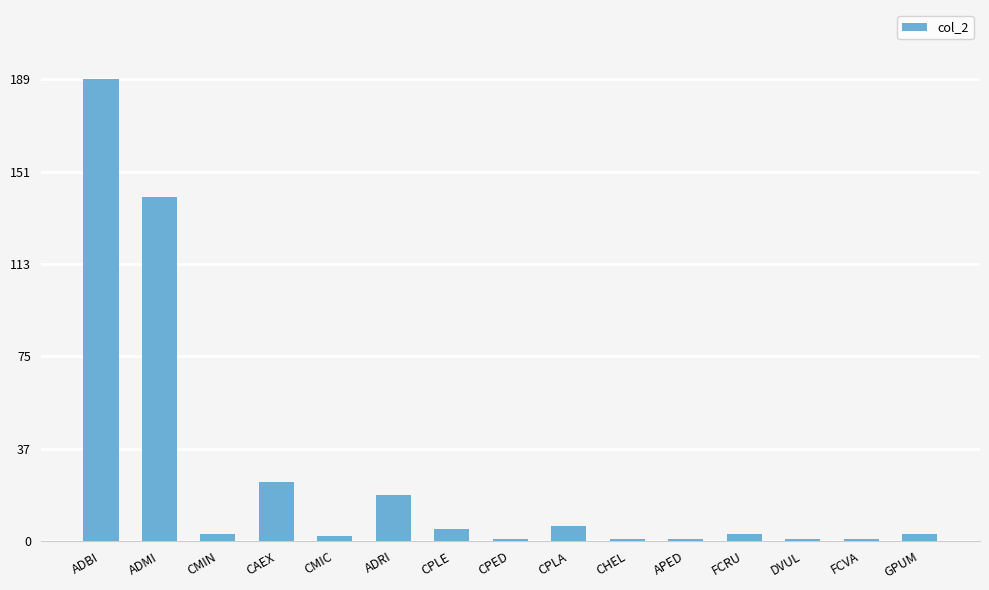

At which category does the chart reach its peak across all series?

ADBI